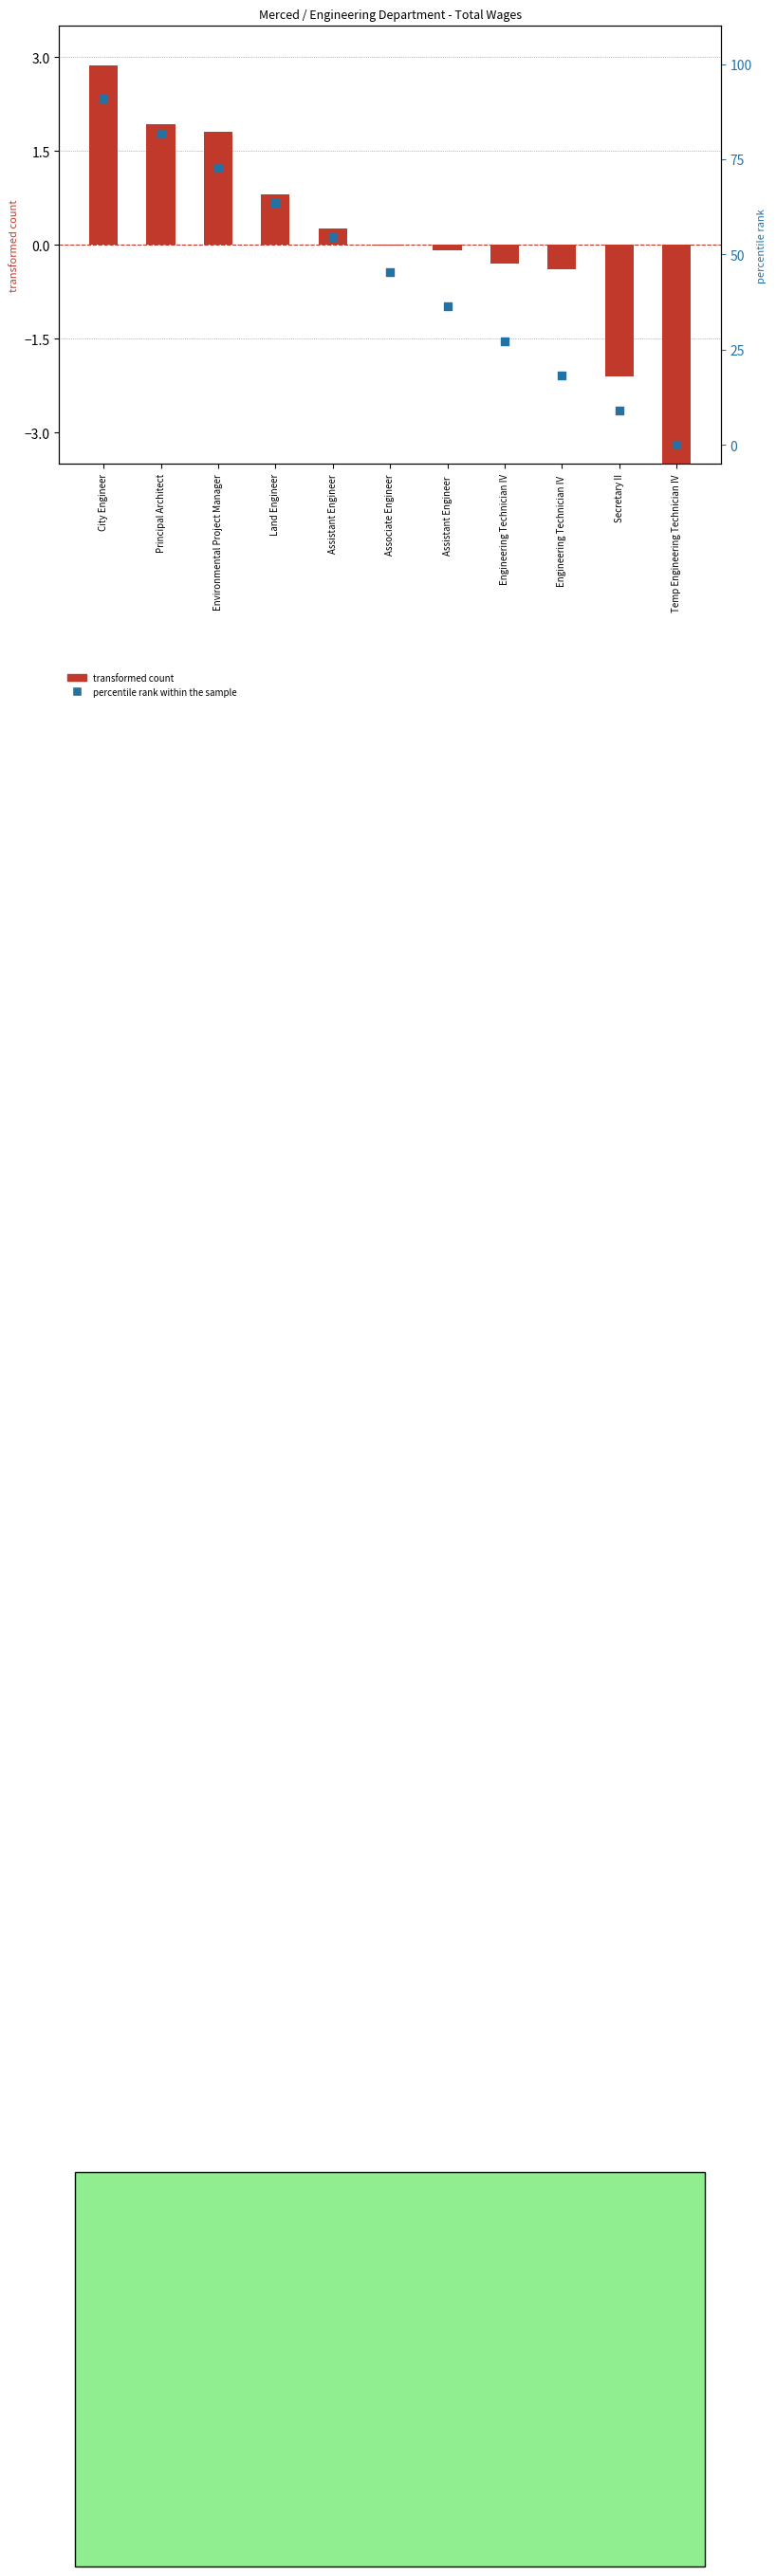

Which series reaches the maximum Y coordinate?

percentile rank within the sample